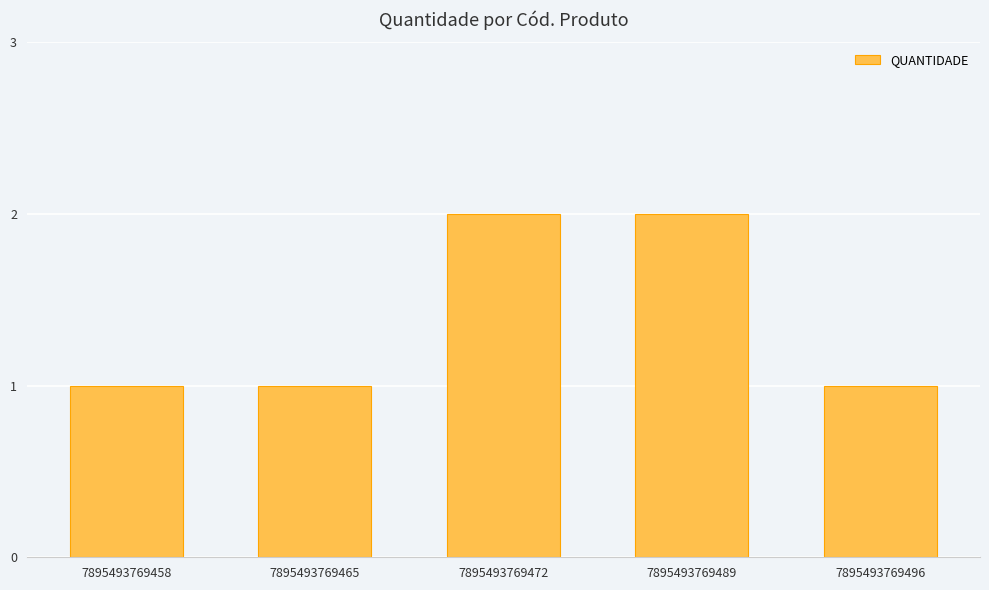

The chart shows a value of 1 at 7895493769465. True or false?

True